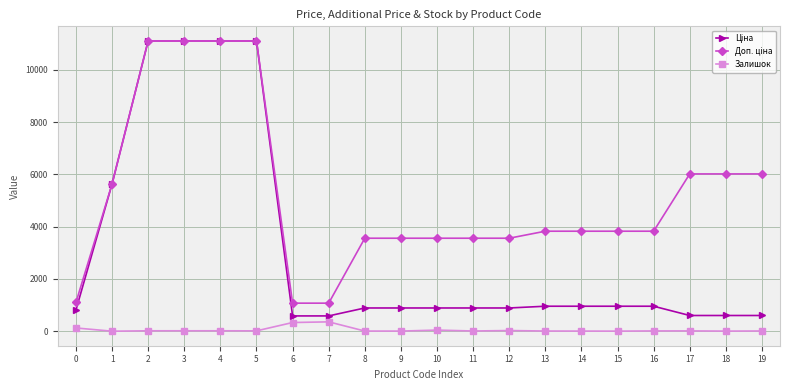

Does the chart have visible grid lines?

Yes